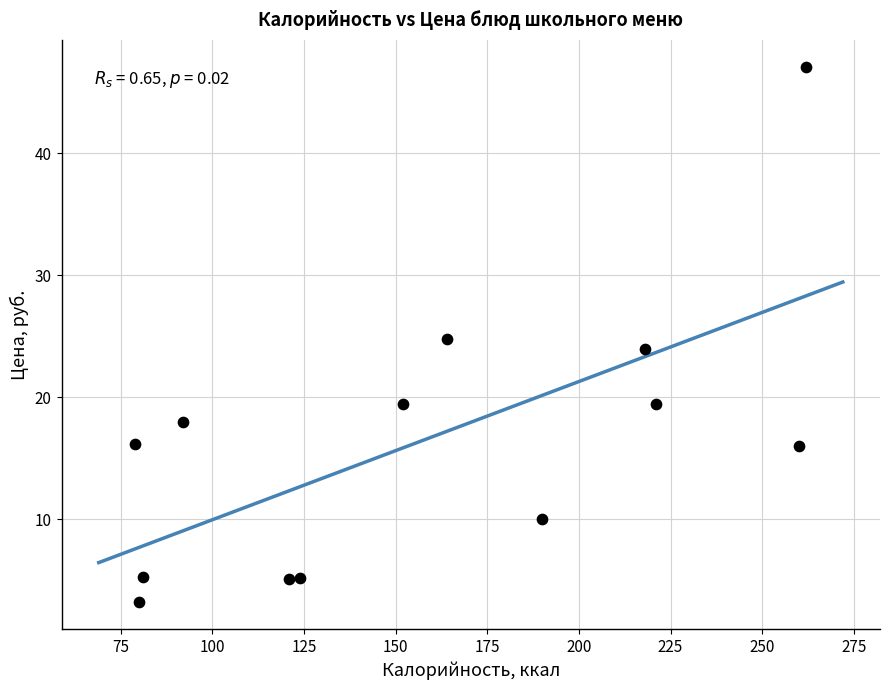

What is the range of X values (max minus min)?

183.0